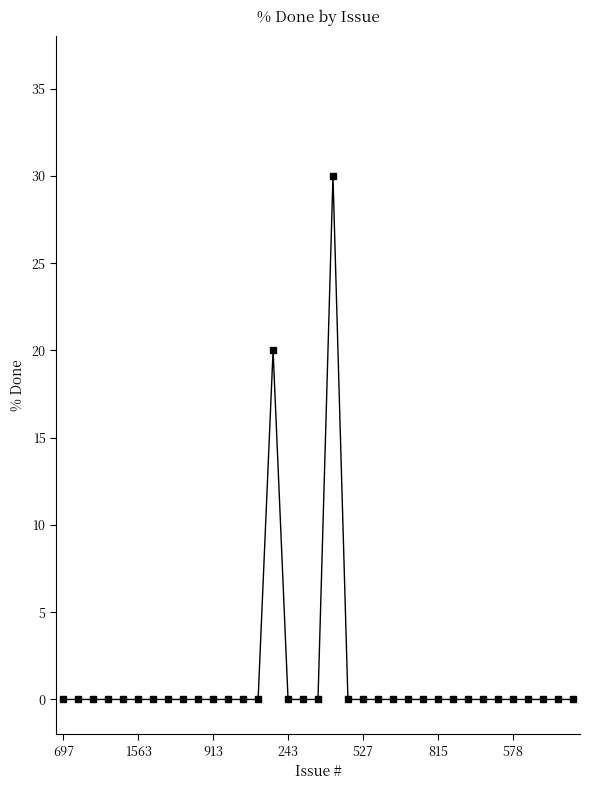

True or false: there are more than 1 points higher than both neighbors.

True